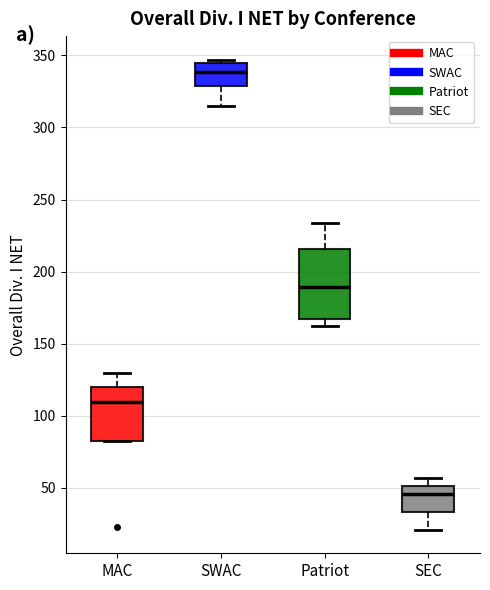

Where does the median line of the box for SEC sit on the y-axis? The values are not printed on the chart, so give them approximately, as read against the axis.

45